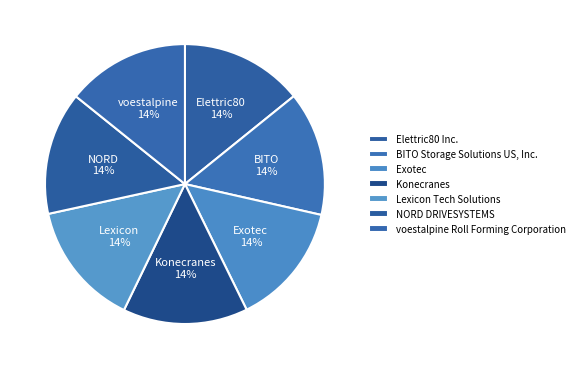

The Elettric80 Inc. slice represents 27% of the pie. True or false?

False